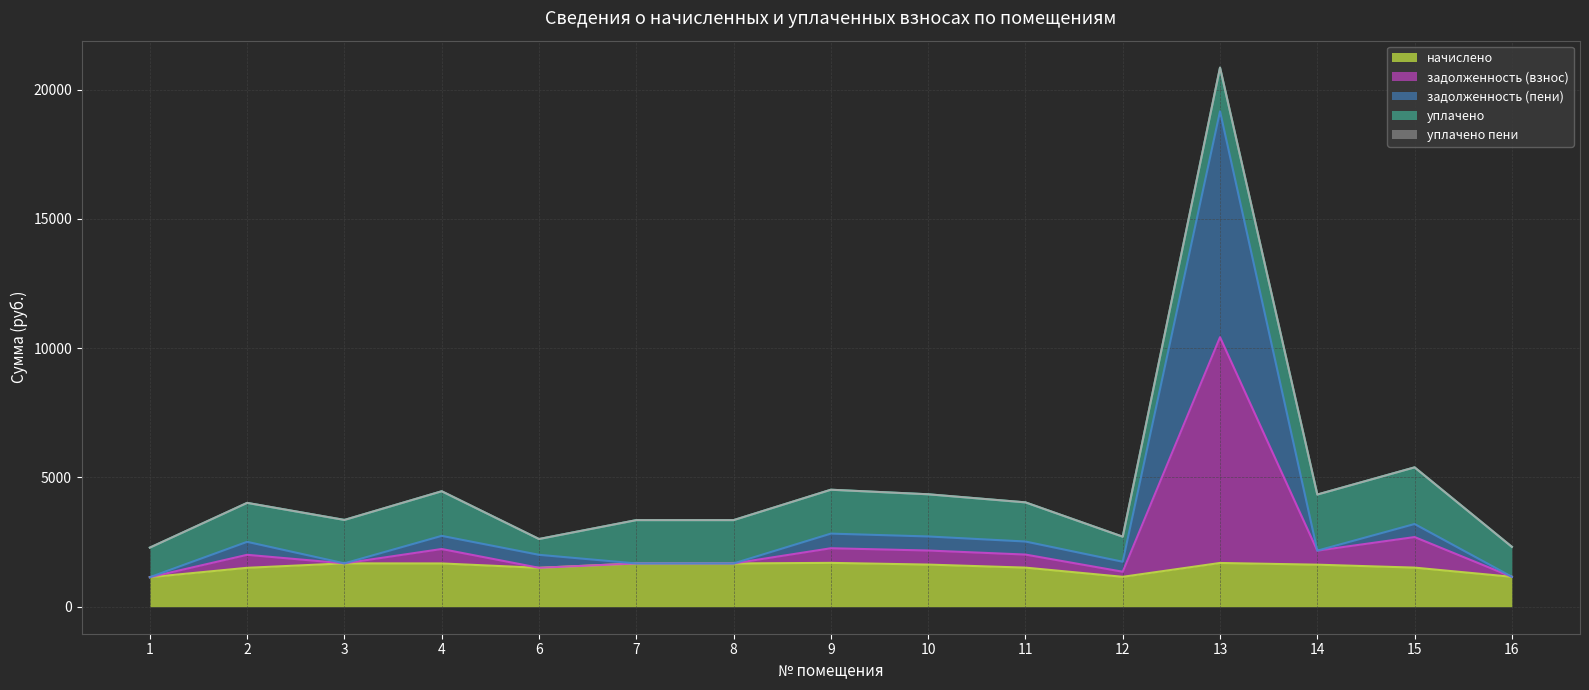

The value of начислено at 16 is 1690.2. True or false?

False